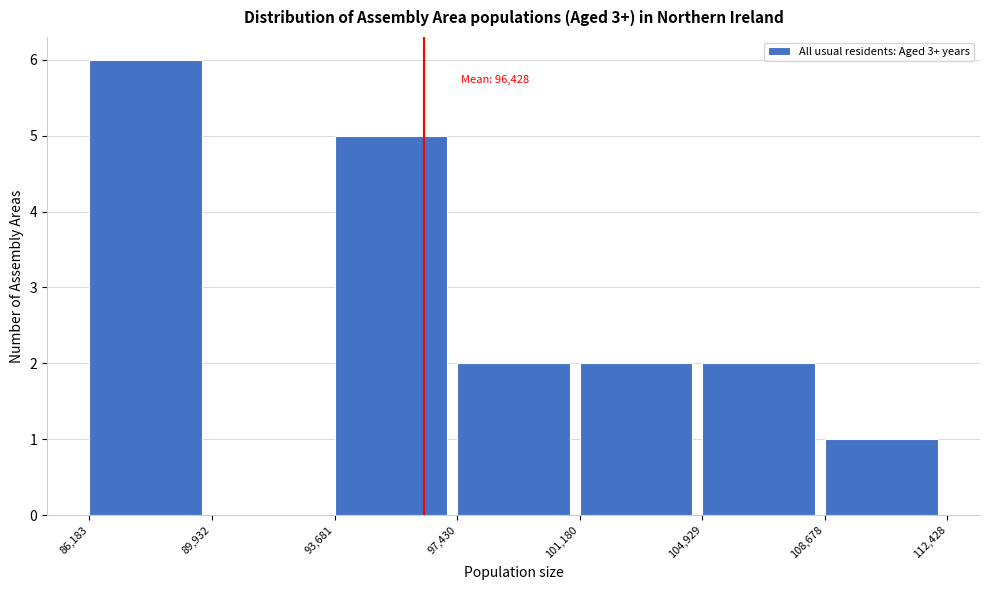

Which range on the x-axis has the tallest bar?

86,183 to 89,932